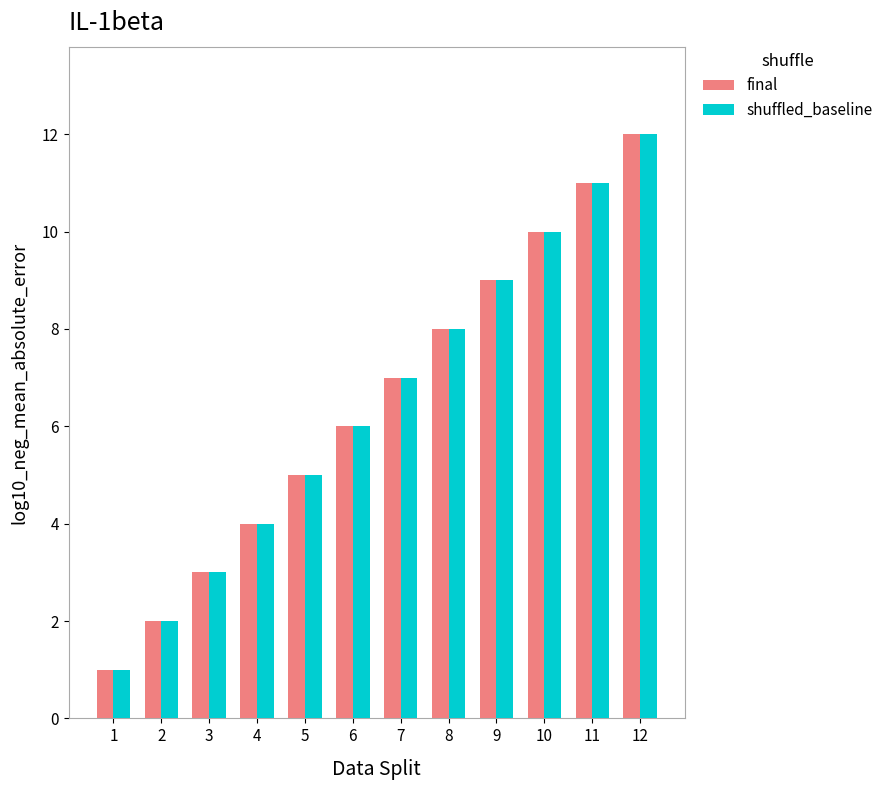

At which category does the chart reach its peak across all series?

12